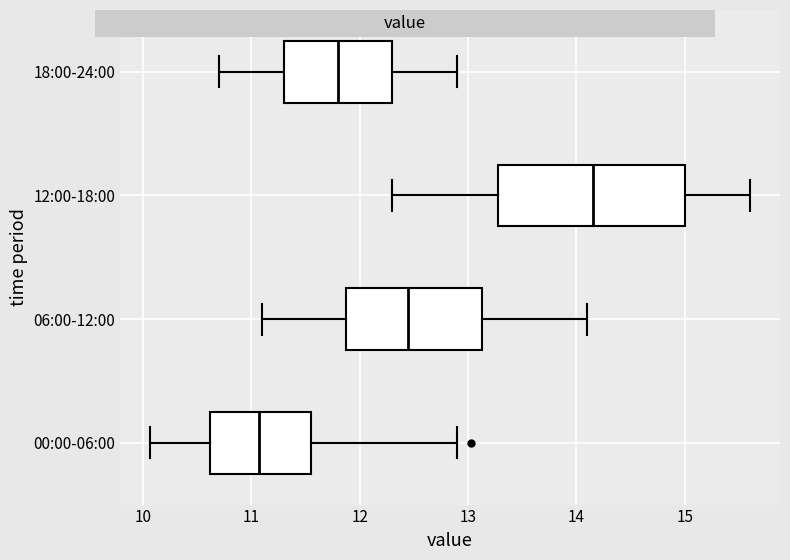

Comparing the boxes themselves (not the whiskers), which one is the widest?

12:00-18:00